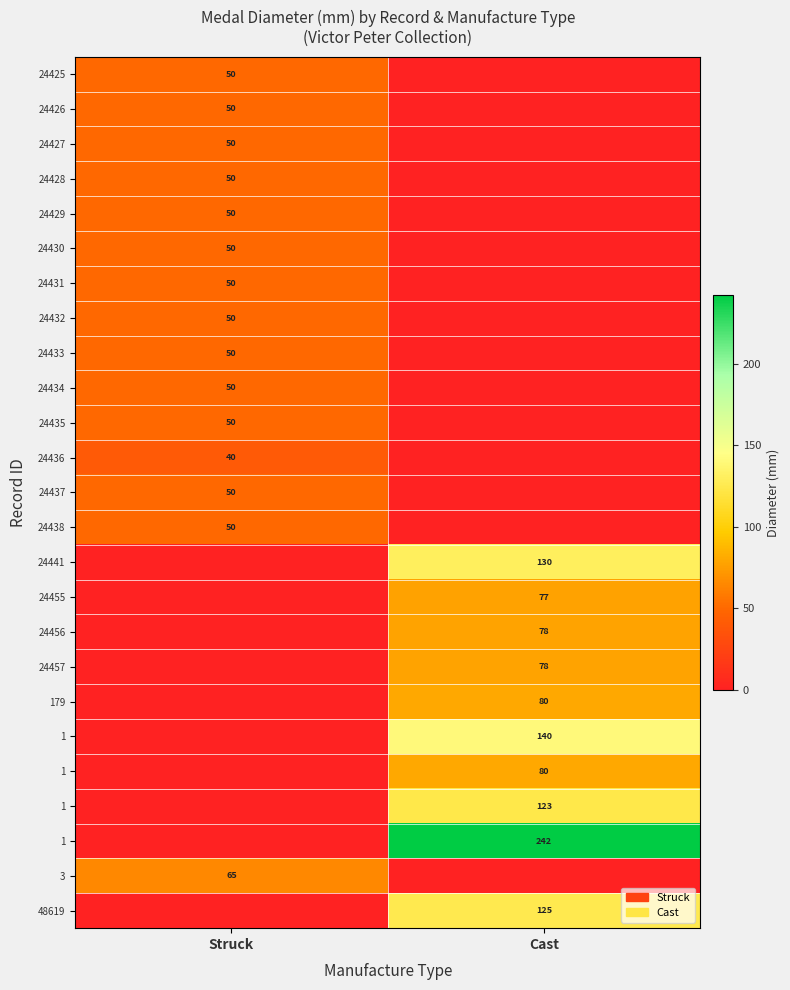

Which has a higher value, Struck or Cast?

Struck